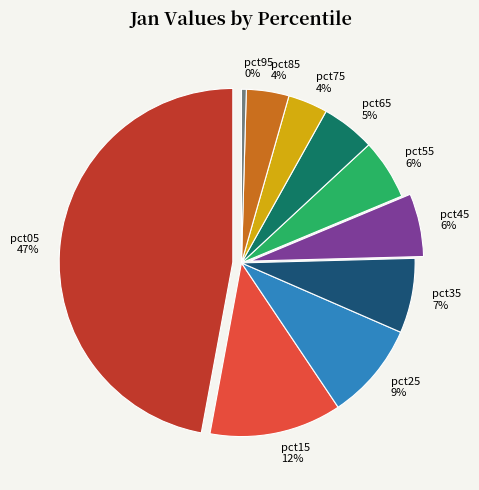

Is pct25 the majority of the pie?

No